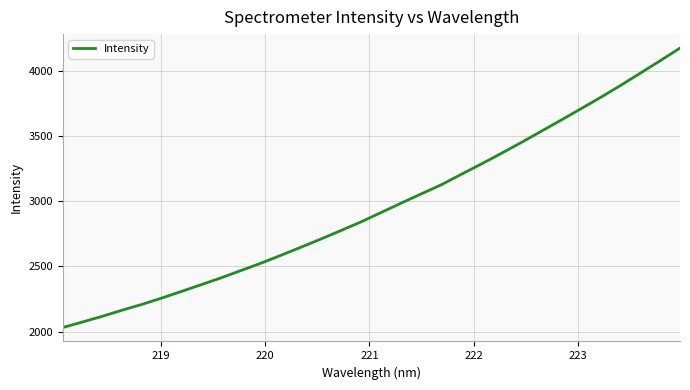

What is the average value?

2959.3